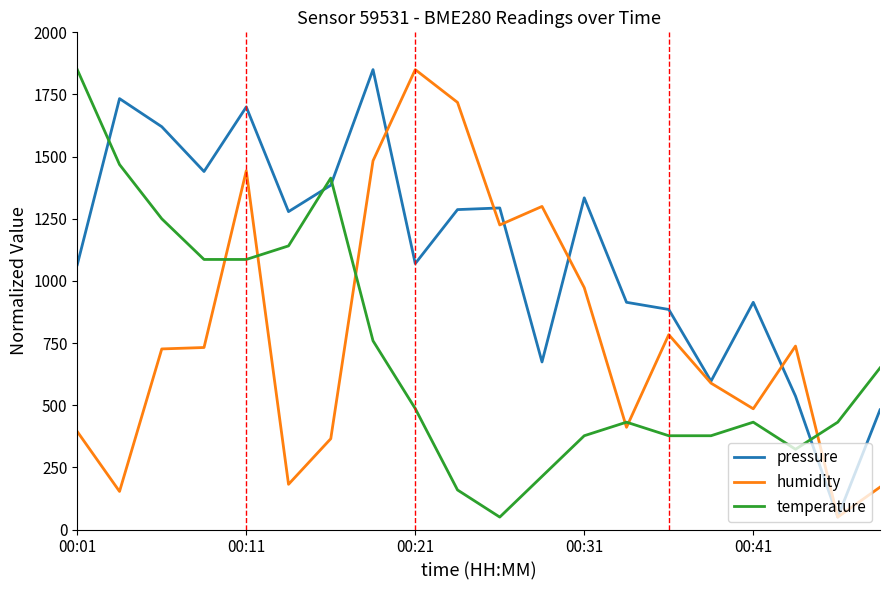

What is the minimum value for humidity?

50.0